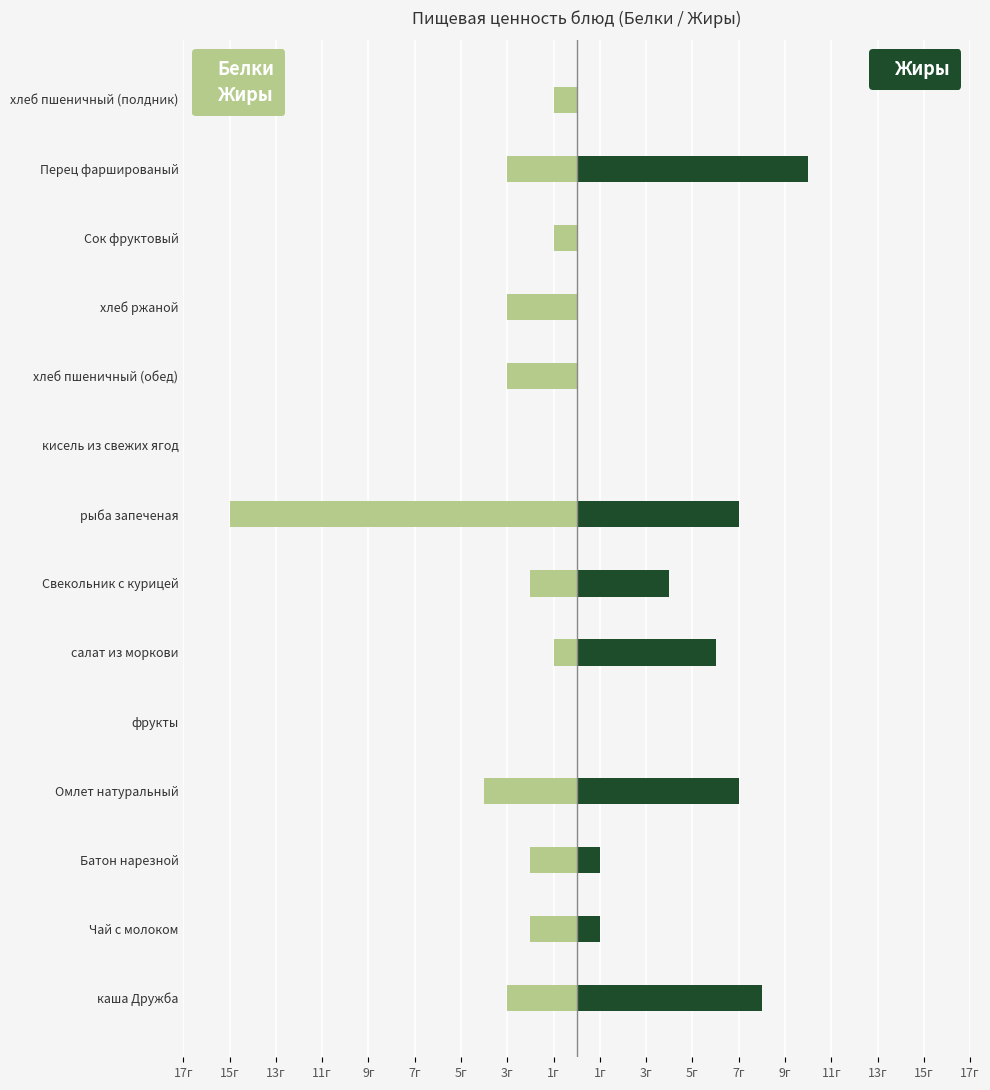

True or false: Белки has a value of -4 at каша Дружба.

False